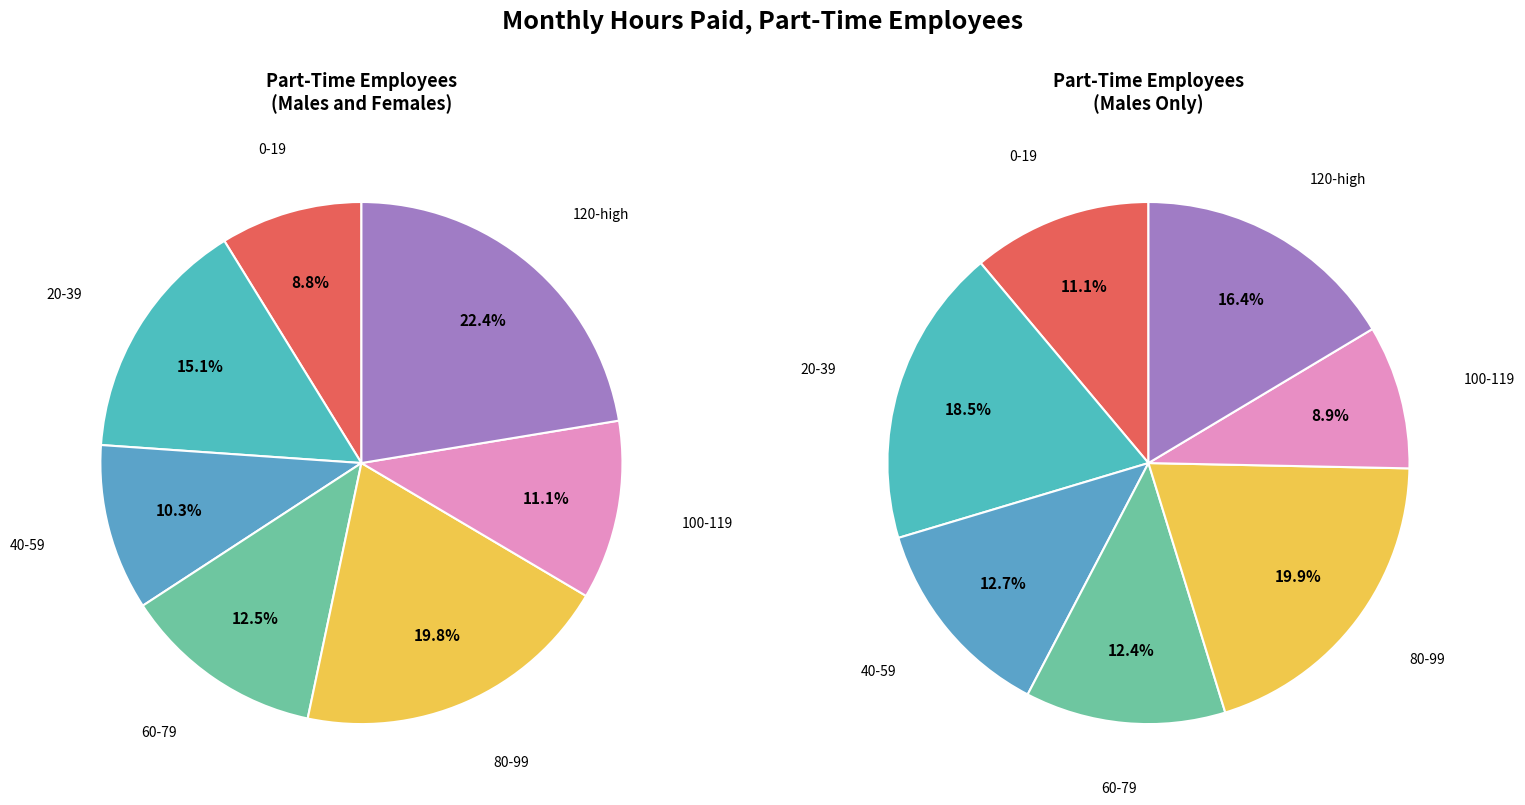

Which slice is the largest?

6